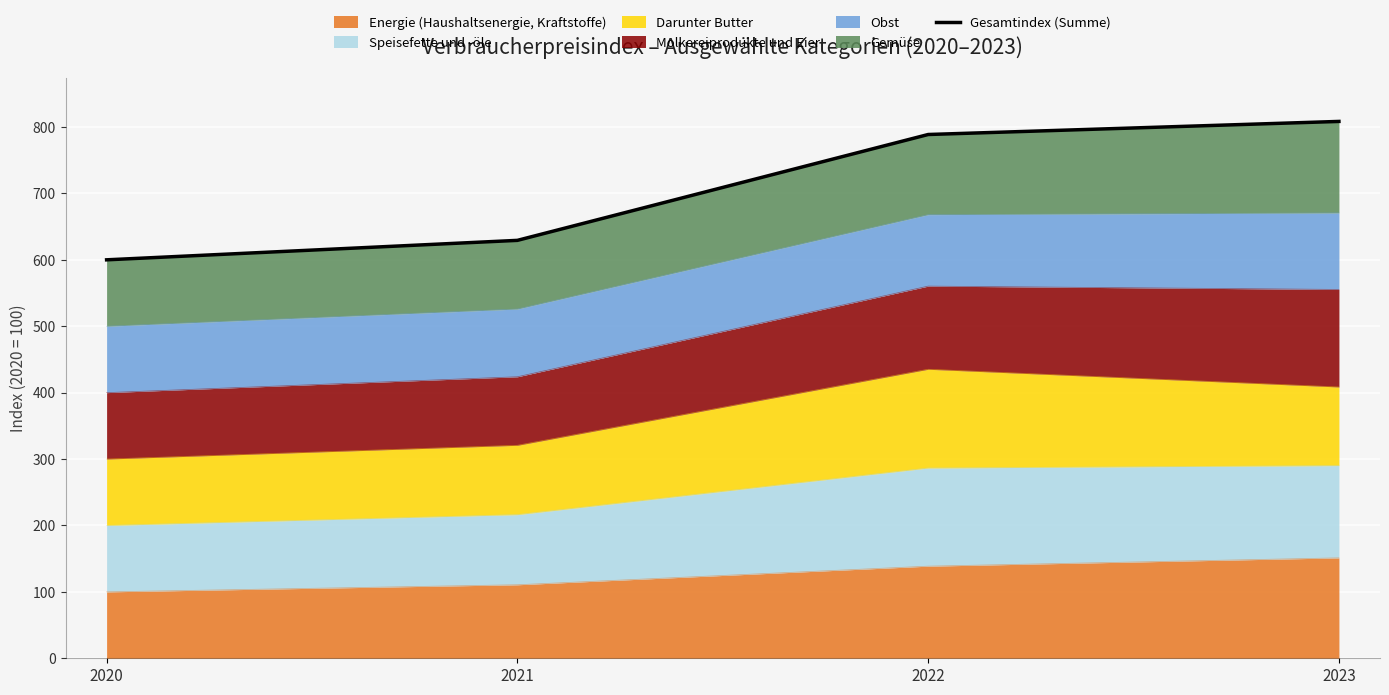

What is the value of the 4th point from the left?

808.4